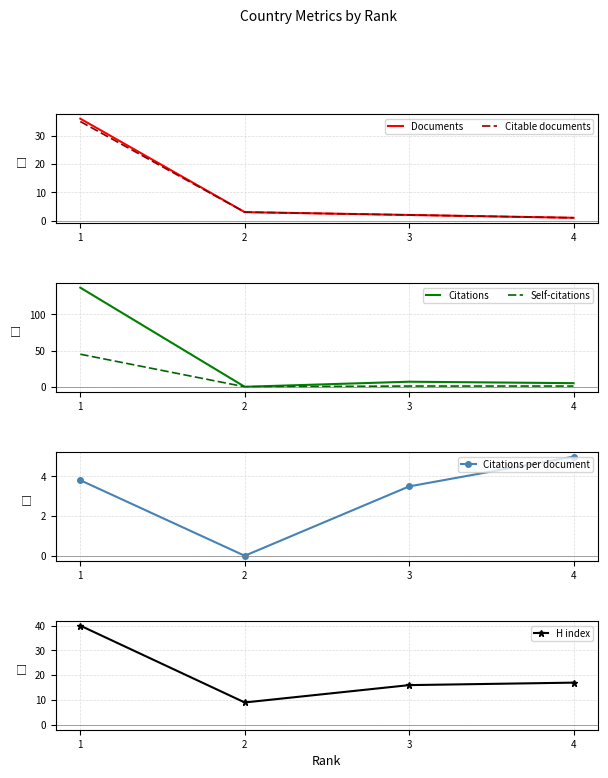

At which label does Self-citations first exceed 1?

1